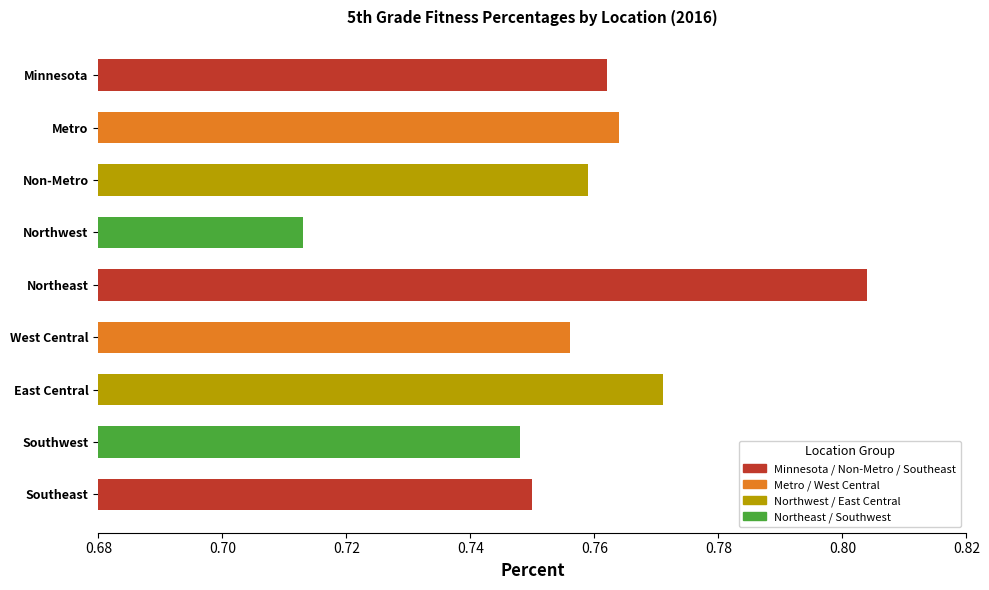

What is the label of the 8th bar from the bottom?

Metro